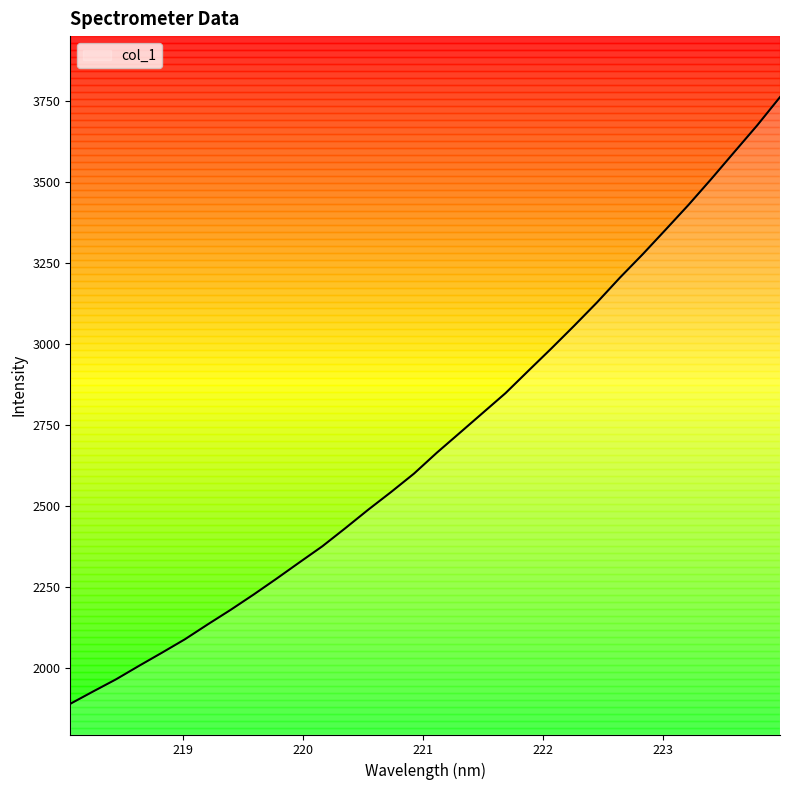

What is the smallest value displayed?

1890.9